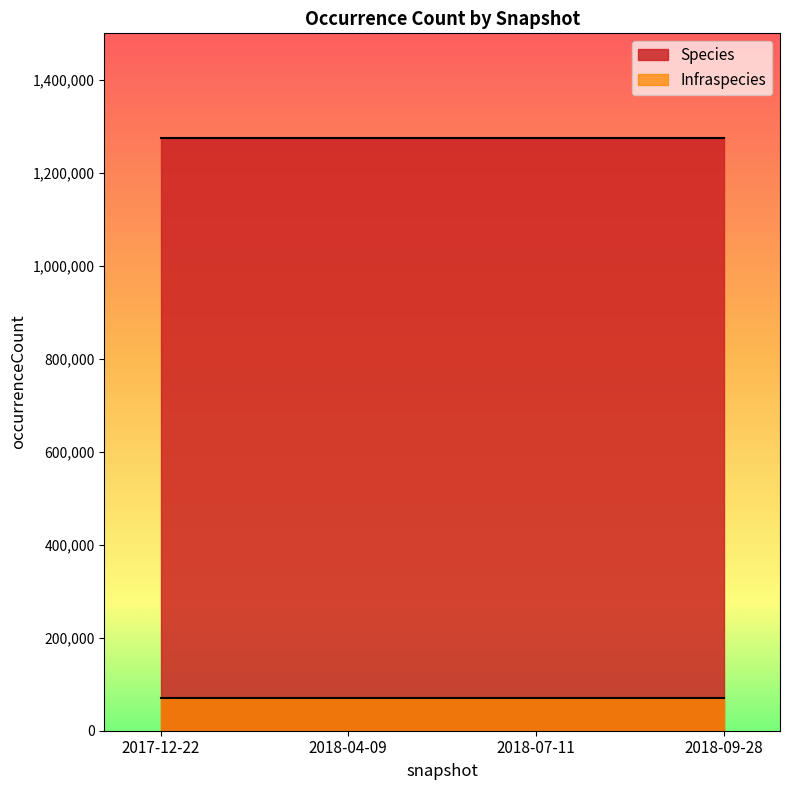

What are all the series names shown in the legend?

Species, Infraspecies